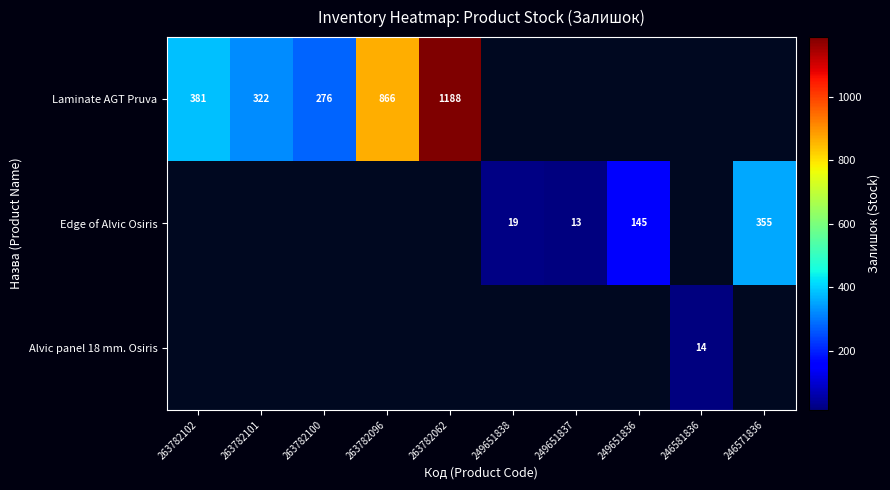

Between 246571836 and 249651838, which is larger?

249651838